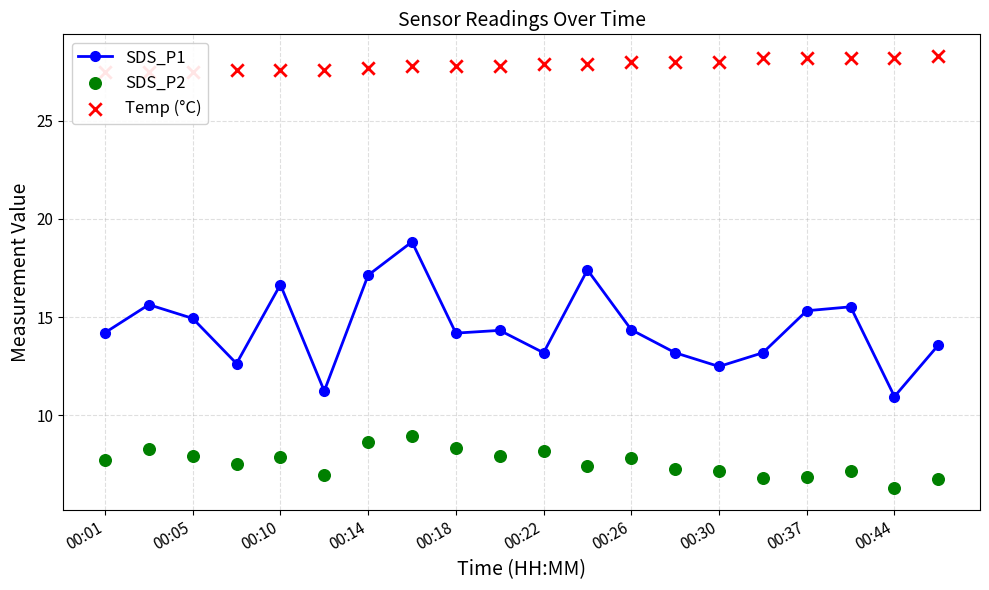

At how many categories does at least one series exceed 15?

20